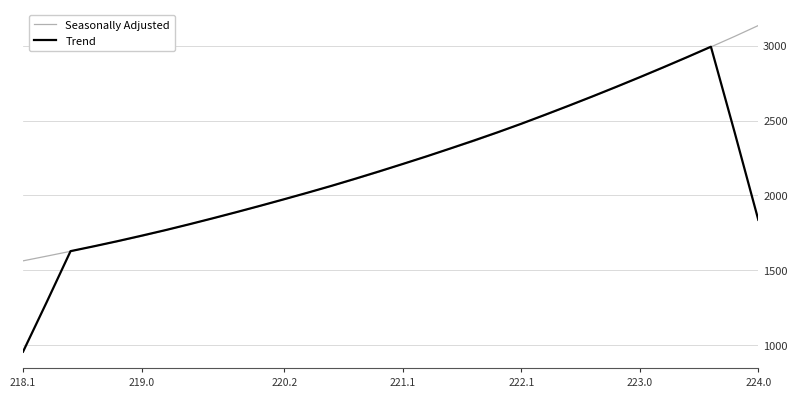

True or false: Trend has more than 1 points higher than both neighbors.

False